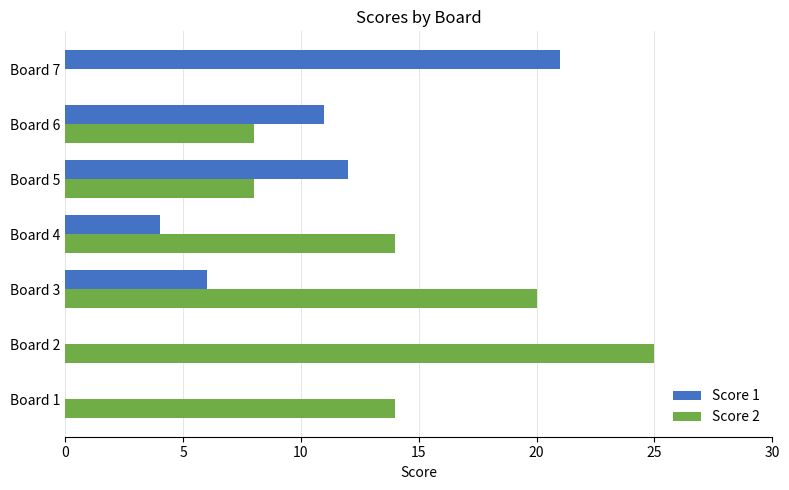

The value of Score 1 at Board 7 is 21. True or false?

True